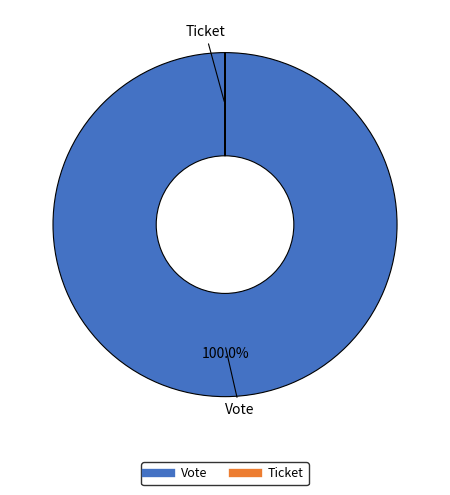

True or false: Vote accounts for 100% of the total.

True